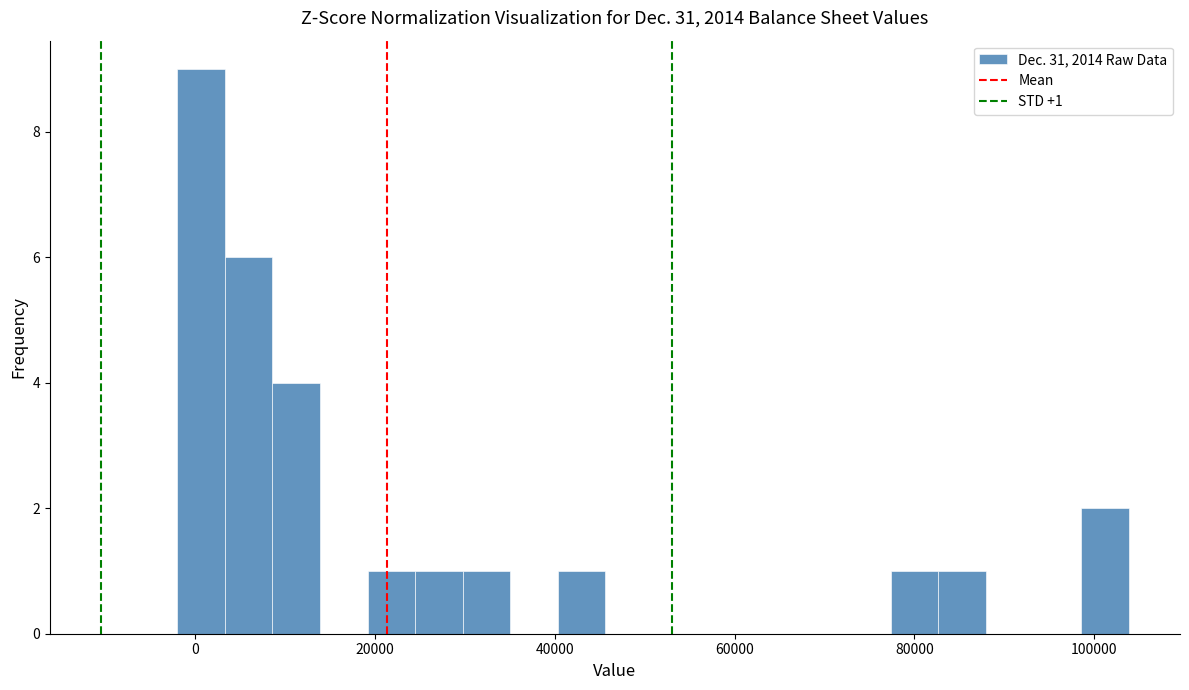

Read against the x-axis, roughly where is the centre of the tallest bar?

0